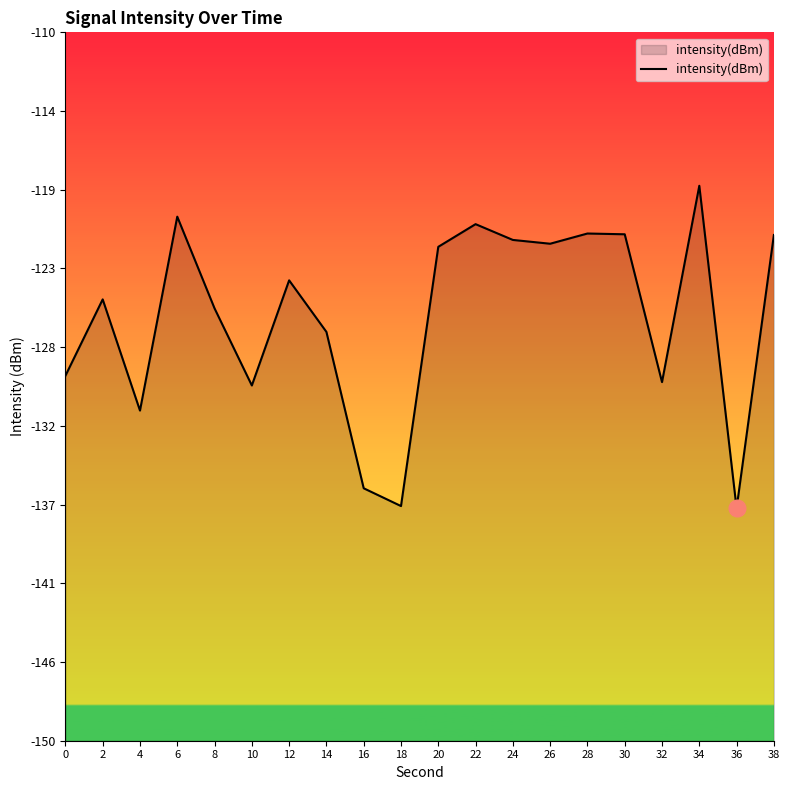

Where is the data nearest to the value -127?

14